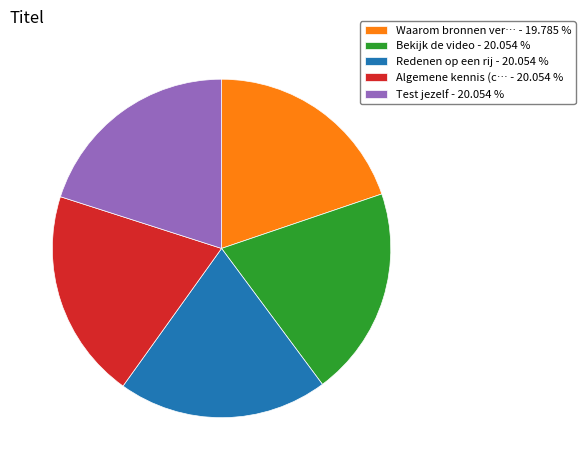

Count the number of slices in the pie.

5